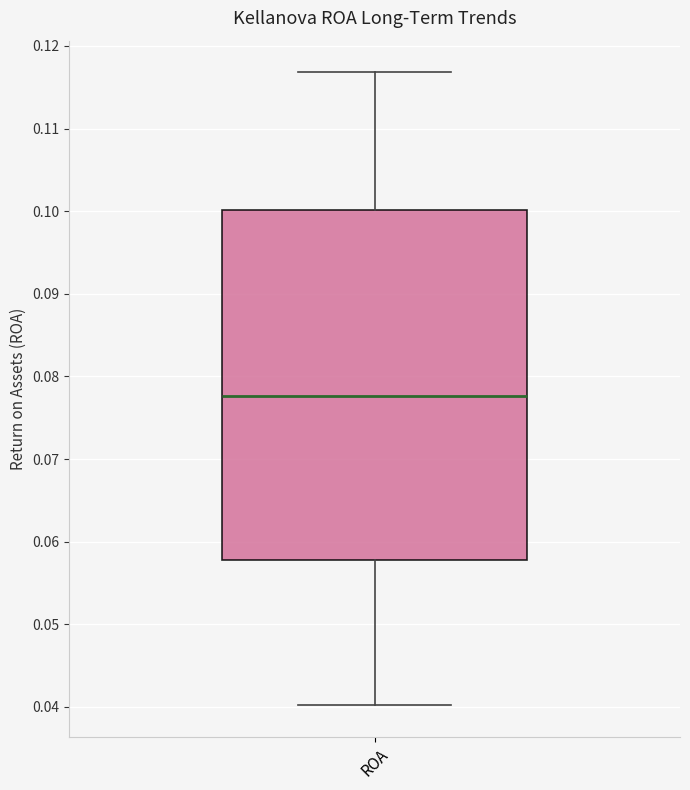

Read this box plot against the y-axis: the position of the median line, the range covered by the box, and the ends of both whiskers. The values are not printed on the chart, so give them approximately, as read against the axis.

median 0.078, box 0.058 to 0.100, whiskers 0.040 to 0.117